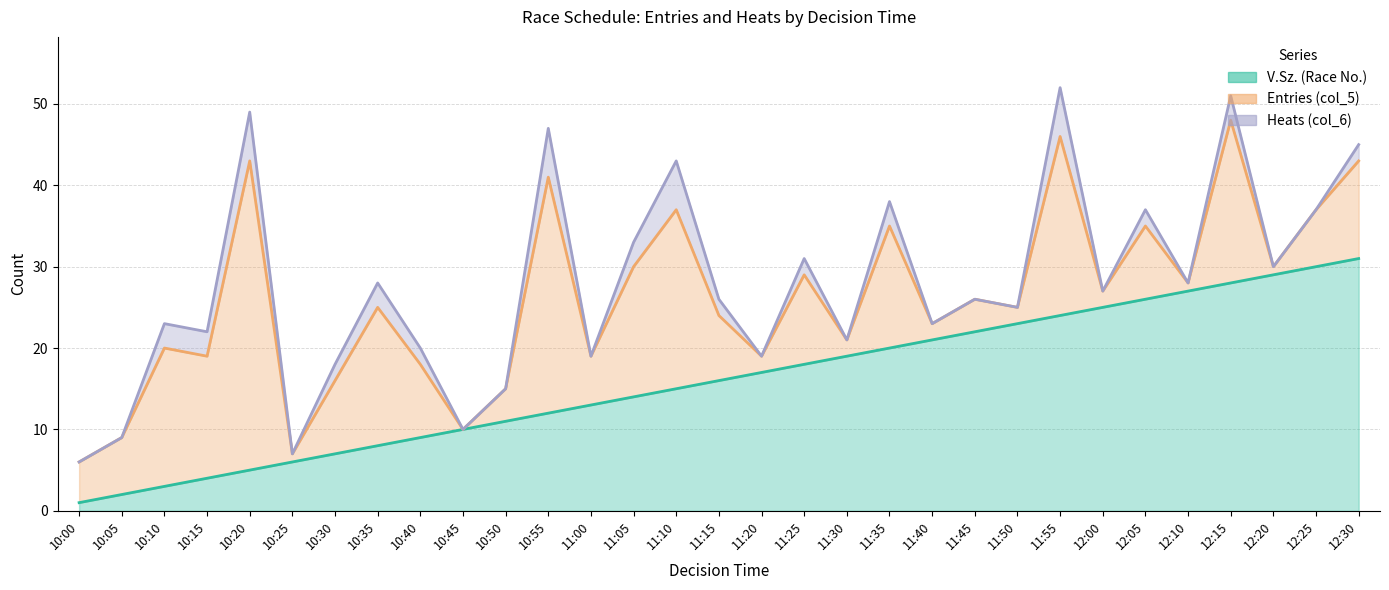

Is it true that V.Sz. (Race No.) equals 17 at 11:20?

True